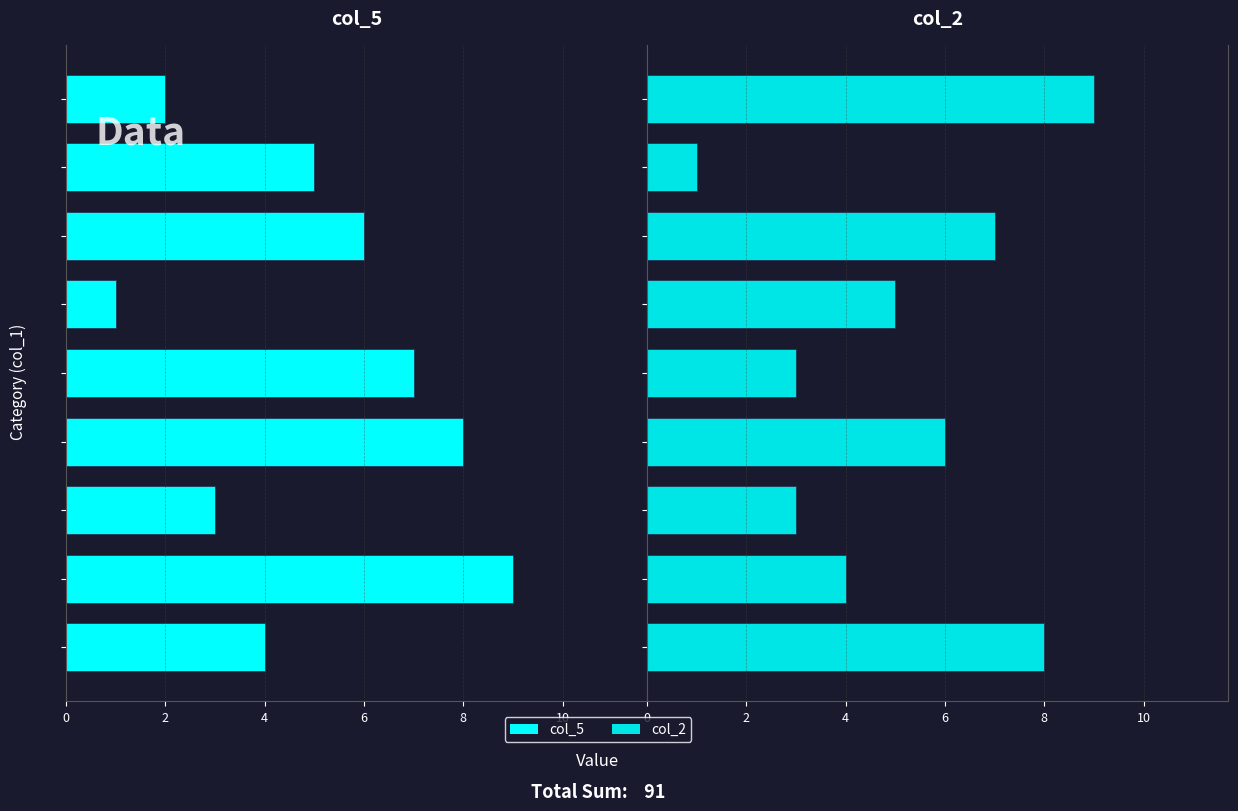

Reading left to right, transcribe all the data shown in this chart.

col_5: 4	9	3	8	7	1	6	5	2
col_2: 8	4	3	6	3	5	7	1	9